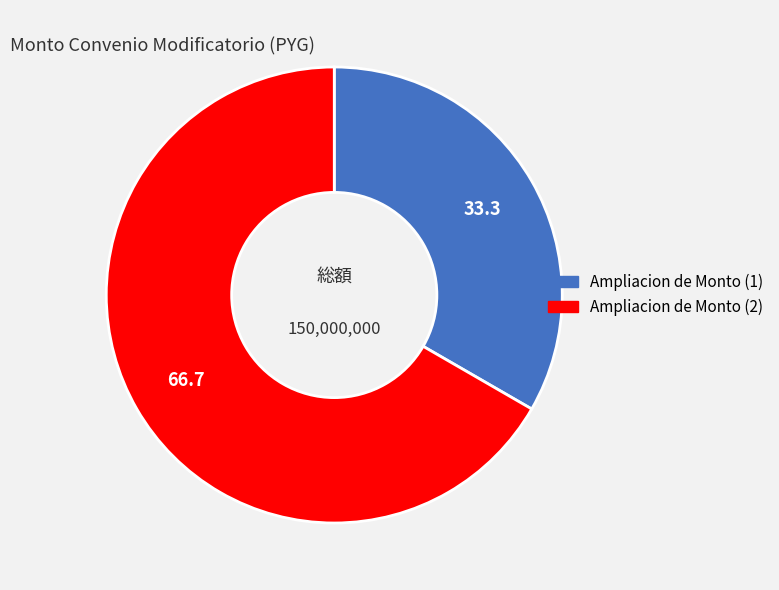

What is the ratio of the value at Ampliacion de Monto (2) to the value at Ampliacion de Monto (1)?

2.0